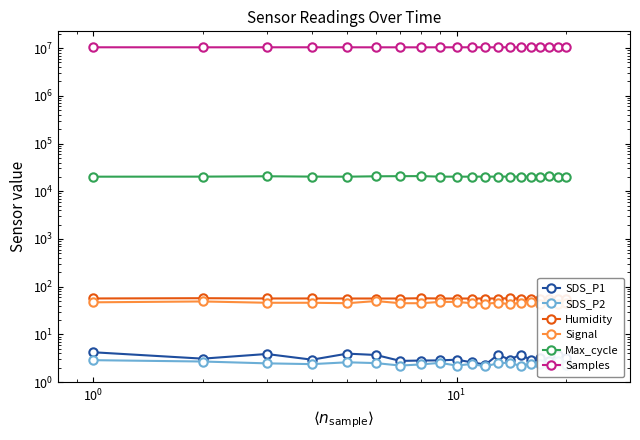

What is the average value of the Humidity series?

56.6